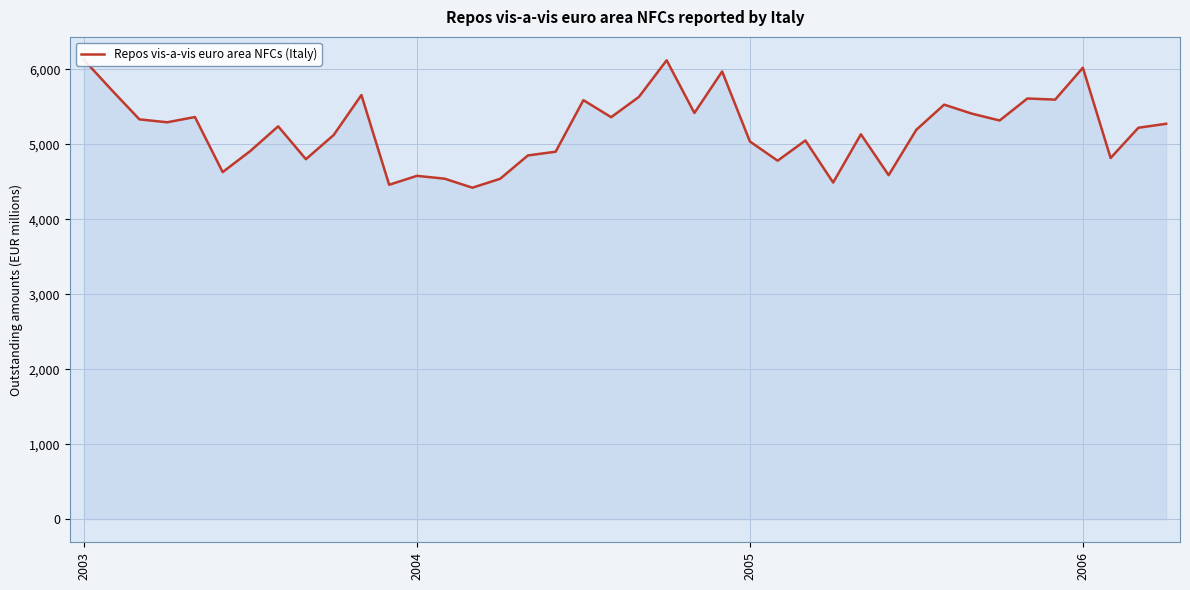

The value at 20 is 10027. True or false?

False